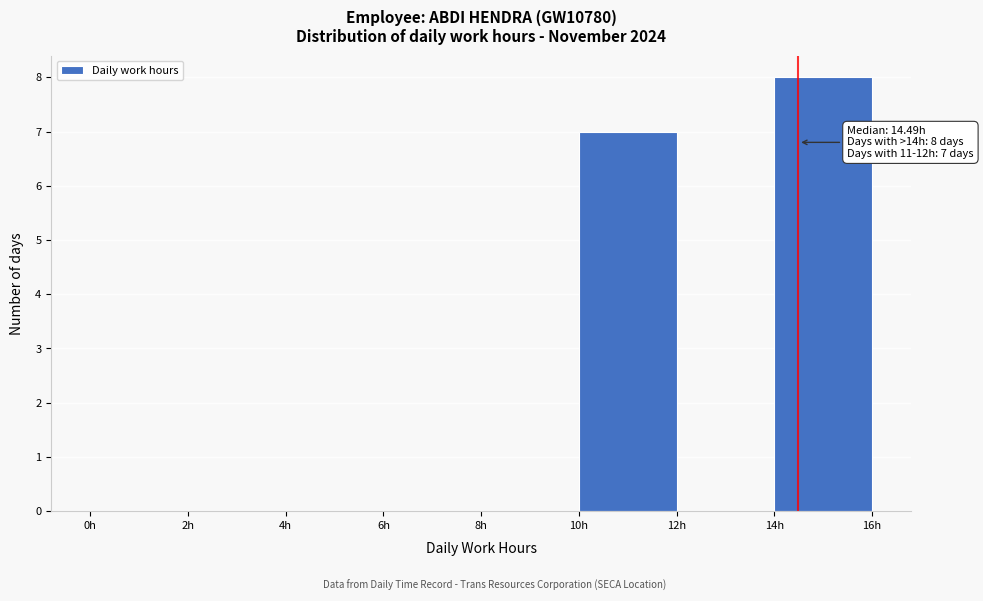

Which range on the x-axis has the tallest bar?

14 to 16